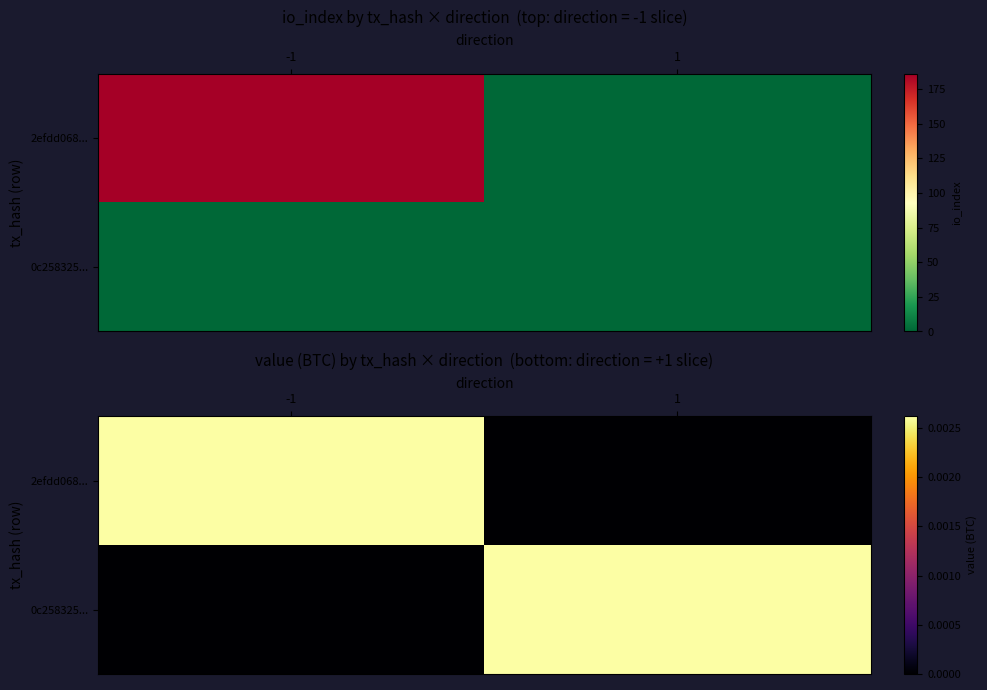

True or false: 2efdd068... has a value of 0.0 at 1.

True